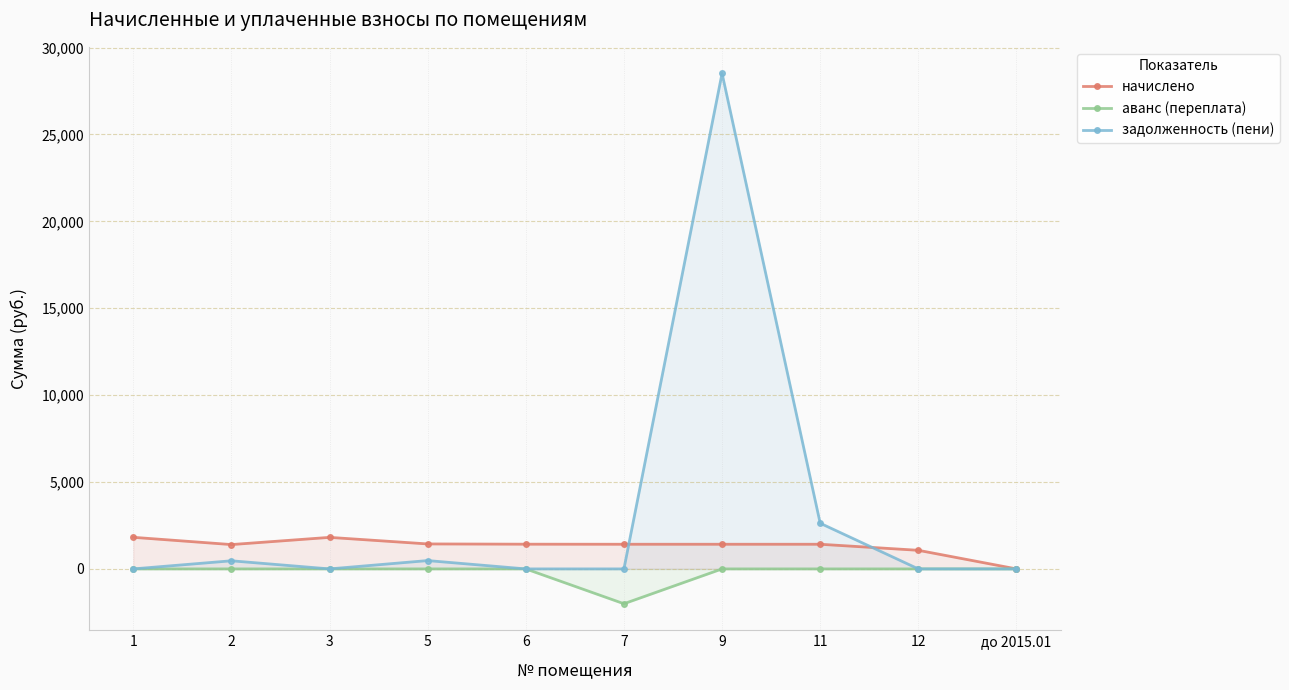

What is the total value across all series at 11?

4046.6